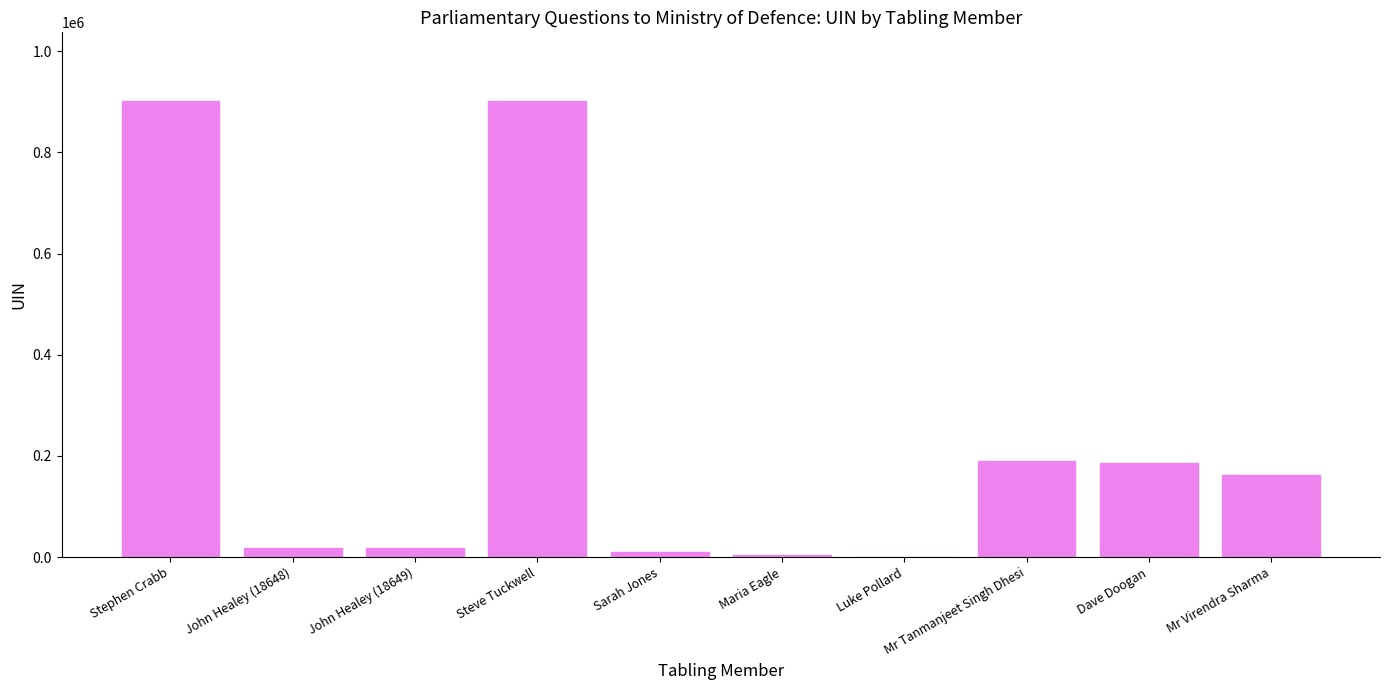

Count the number of data series in this chart.

1